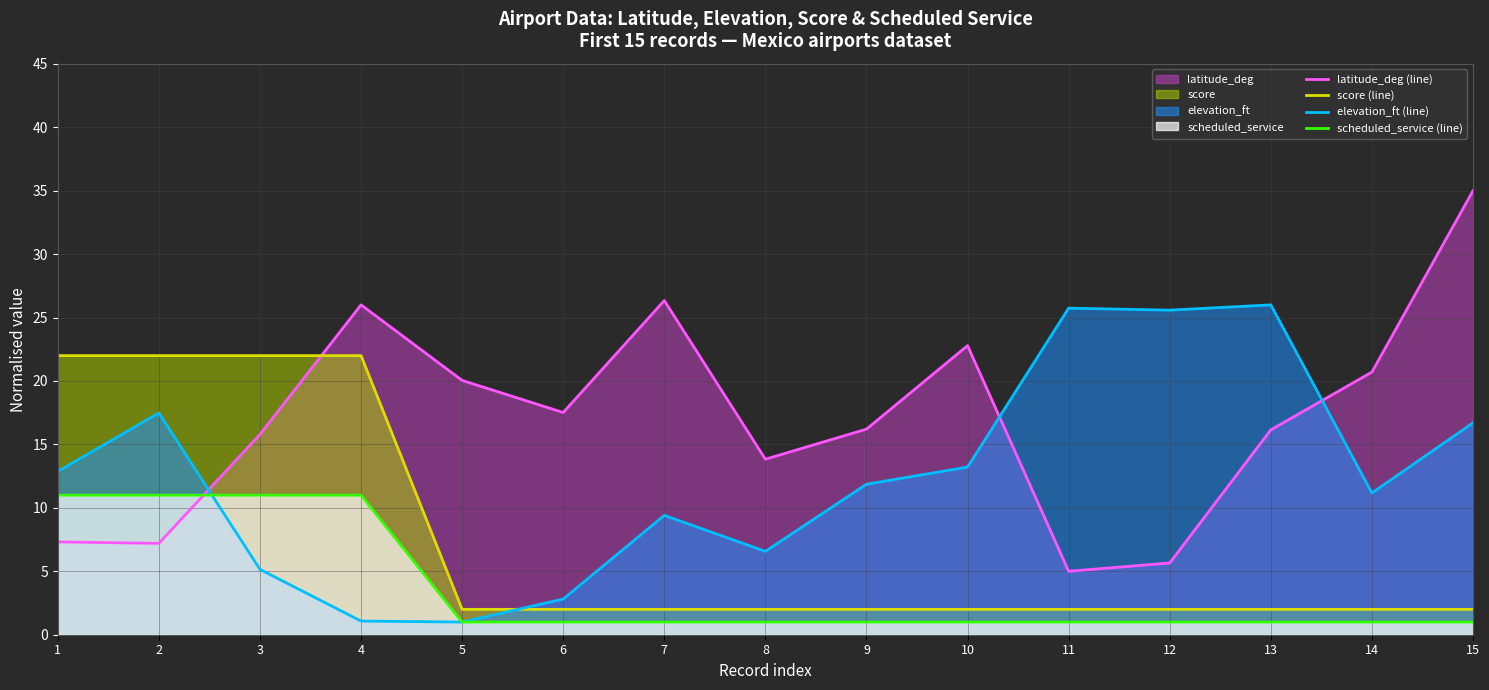

Reading right to left, extract all data points from this chart.

latitude_deg (line): 35.0	20.7	16.1	5.7	5.0	22.8	16.2	13.8	26.3	17.5	20.0	26.0	15.8	7.2	7.3
score (line): 2.0	2.0	2.0	2.0	2.0	2.0	2.0	2.0	2.0	2.0	2.0	22.0	22.0	22.0	22.0
elevation_ft (line): 16.7	11.2	26.0	25.6	25.7	13.2	11.9	6.6	9.4	2.8	1.0	1.1	5.2	17.5	12.9
scheduled_service (line): 1.0	1.0	1.0	1.0	1.0	1.0	1.0	1.0	1.0	1.0	1.0	11.0	11.0	11.0	11.0